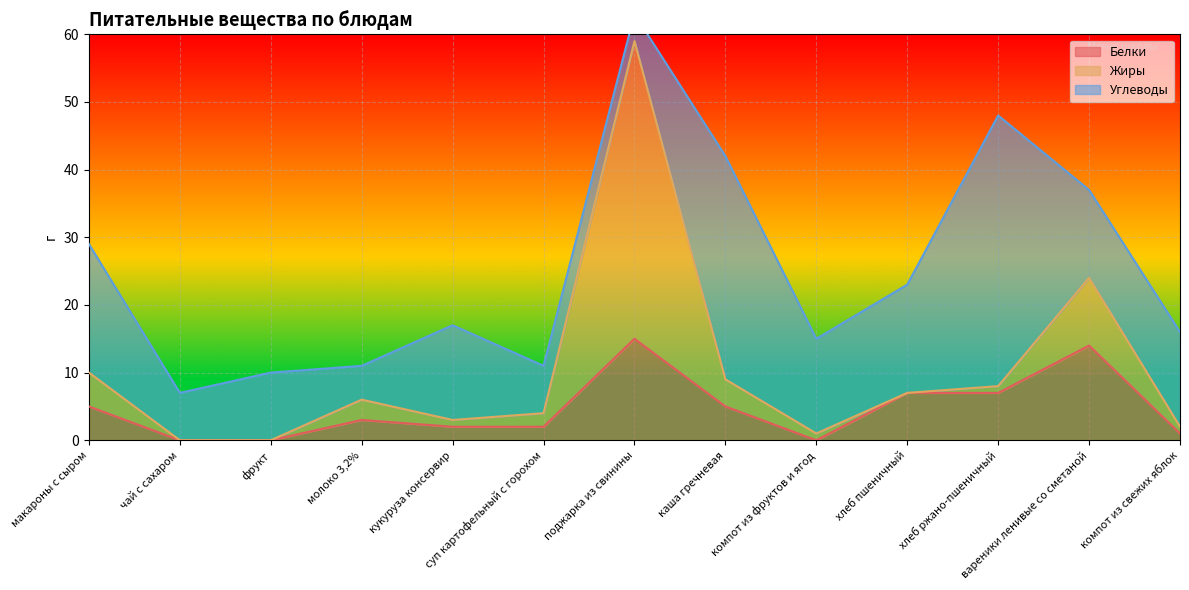

What is the value of the Углеводы point at the 7th from the left?

4